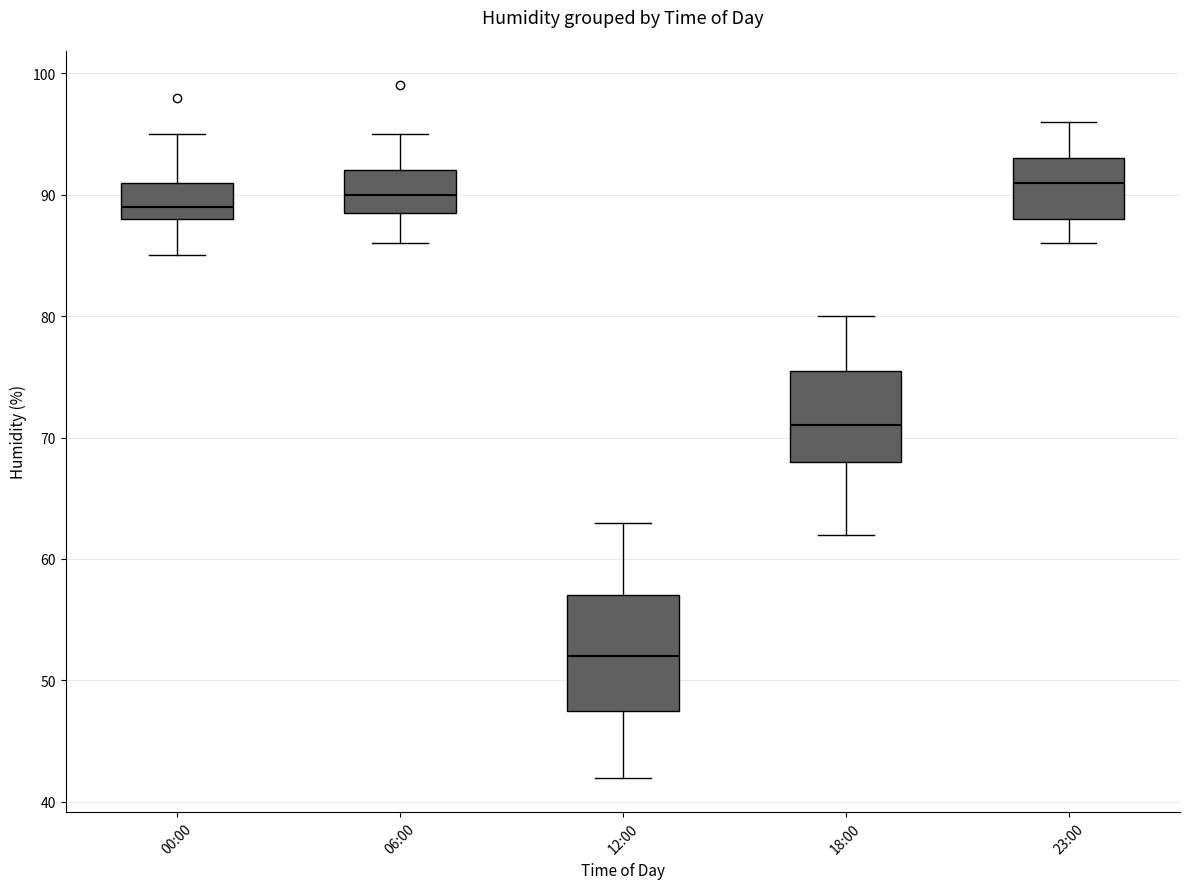

Which box's median line is the lowest?

12:00